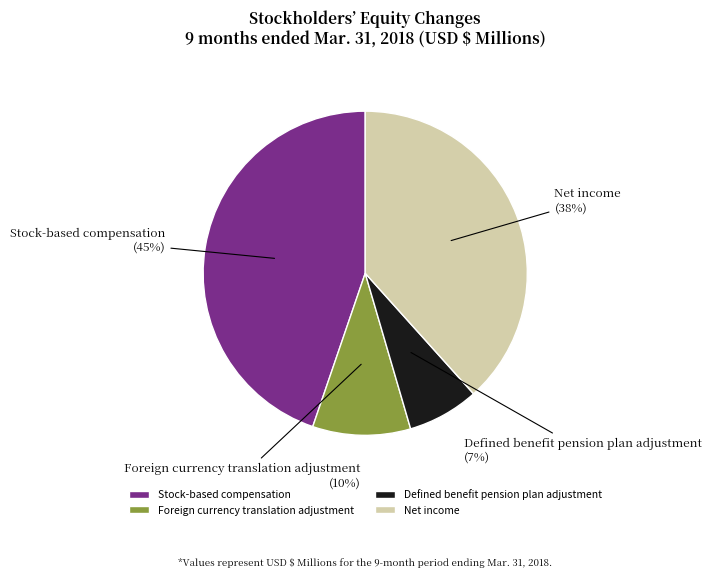

Rank the categories by value from highest to lowest.

Stock-based compensation, Net income, Foreign currency translation adjustment, Defined benefit pension plan adjustment